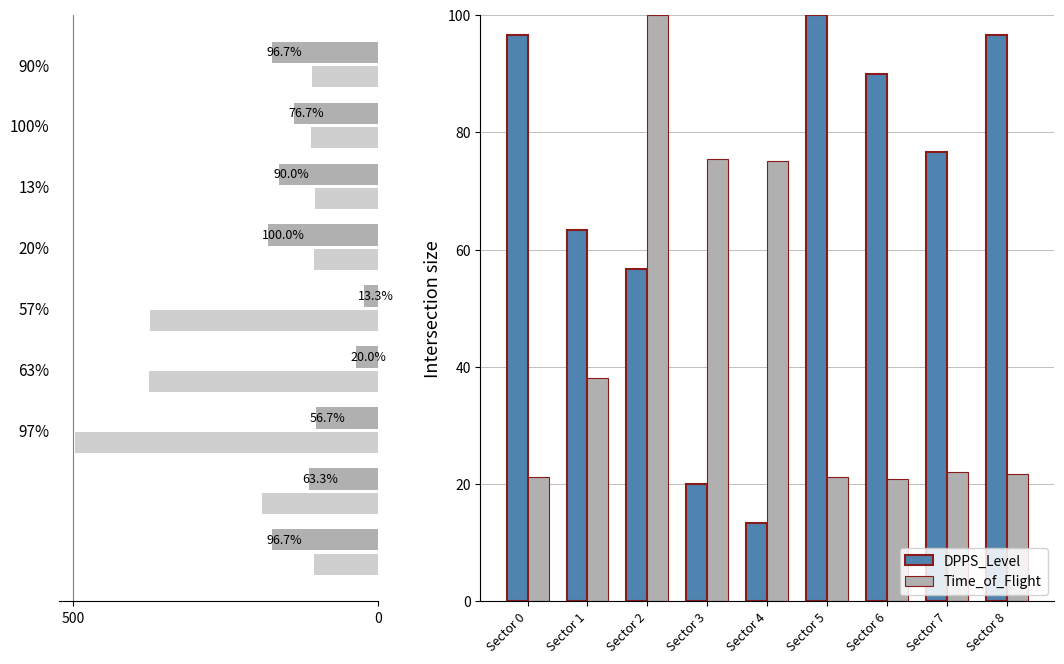

What position from the right is 5?

4